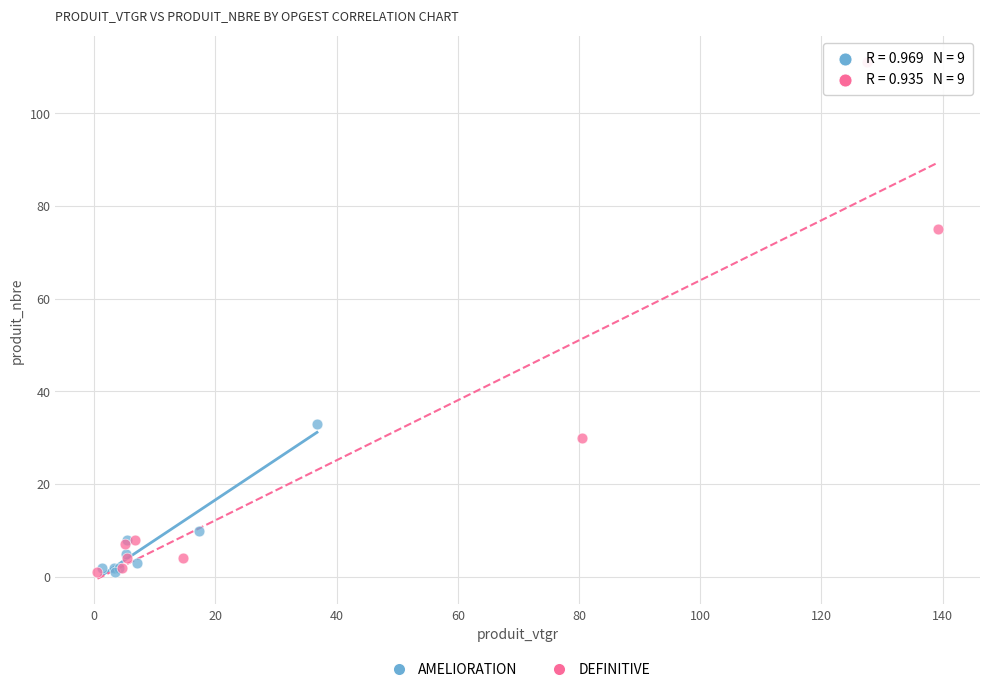

Which series reaches the maximum Y coordinate?

DEFINITIVE